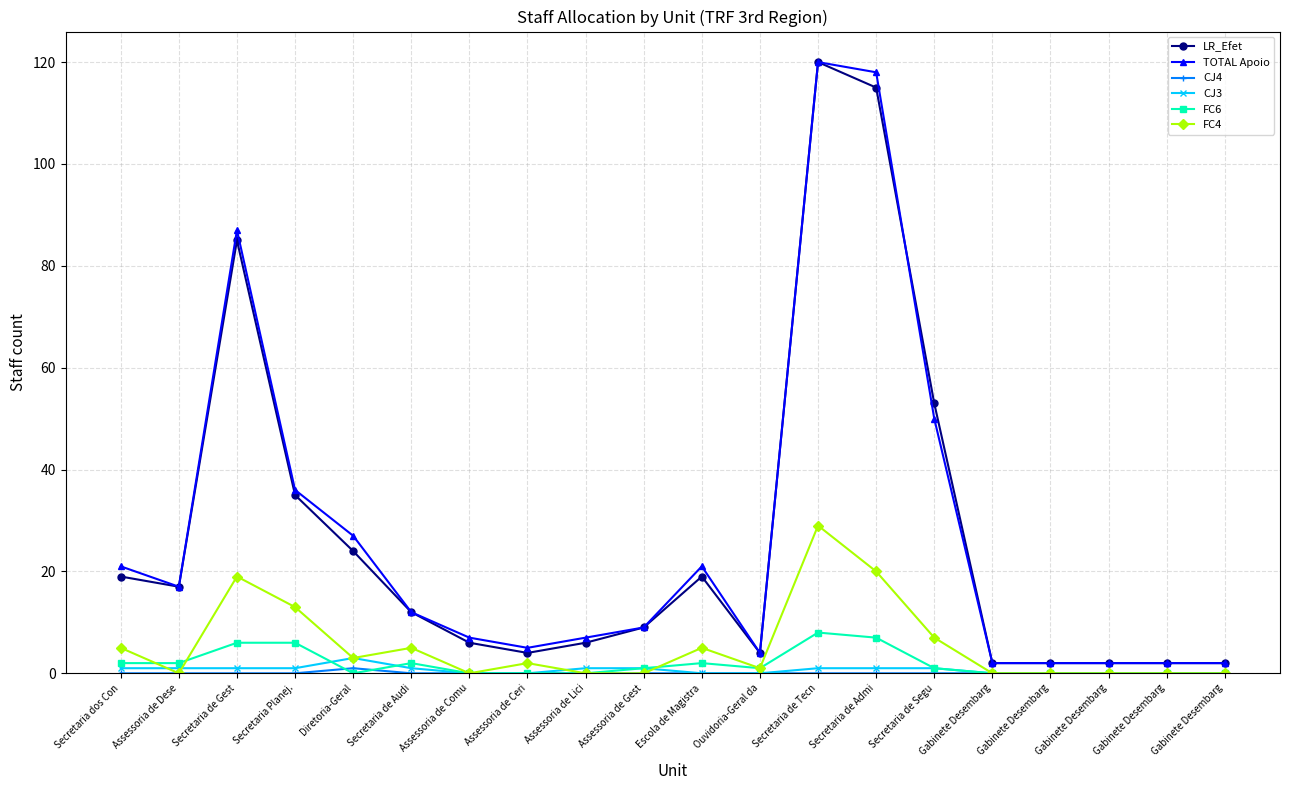

Does the chart have visible grid lines?

Yes